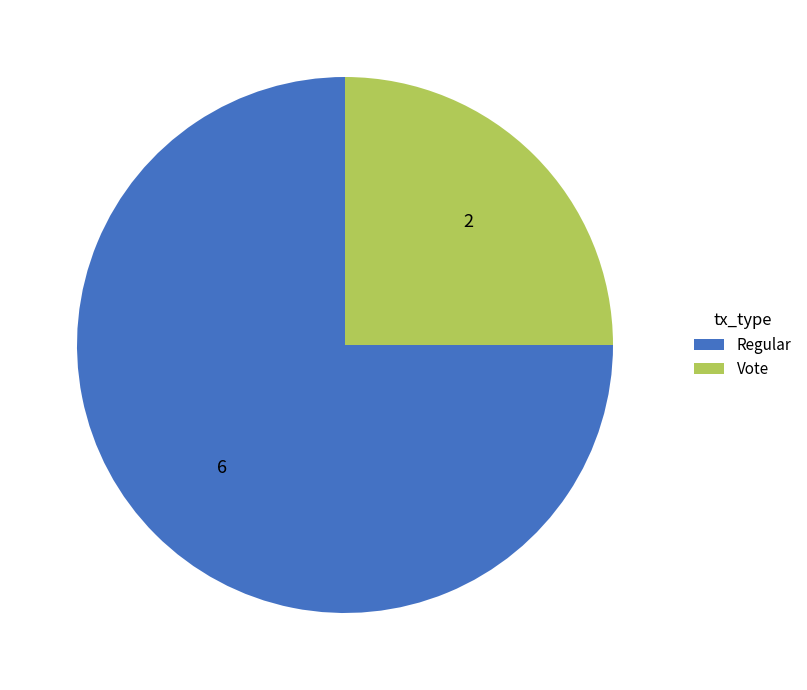

Count the number of slices in the pie.

2